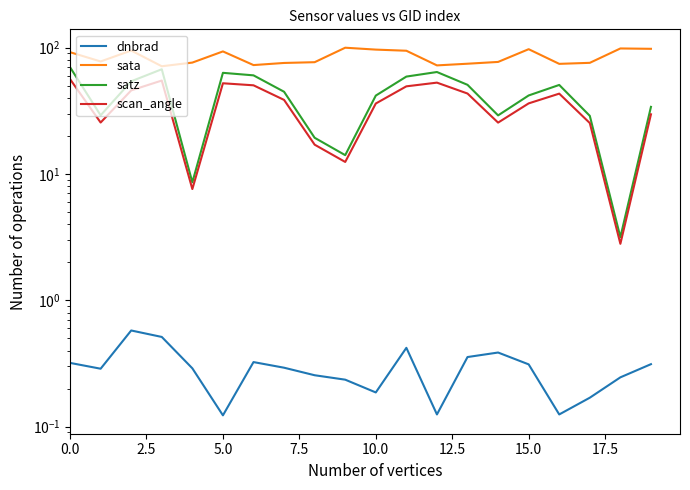

True or false: scan_angle and dnbrad intersect in this chart.

False